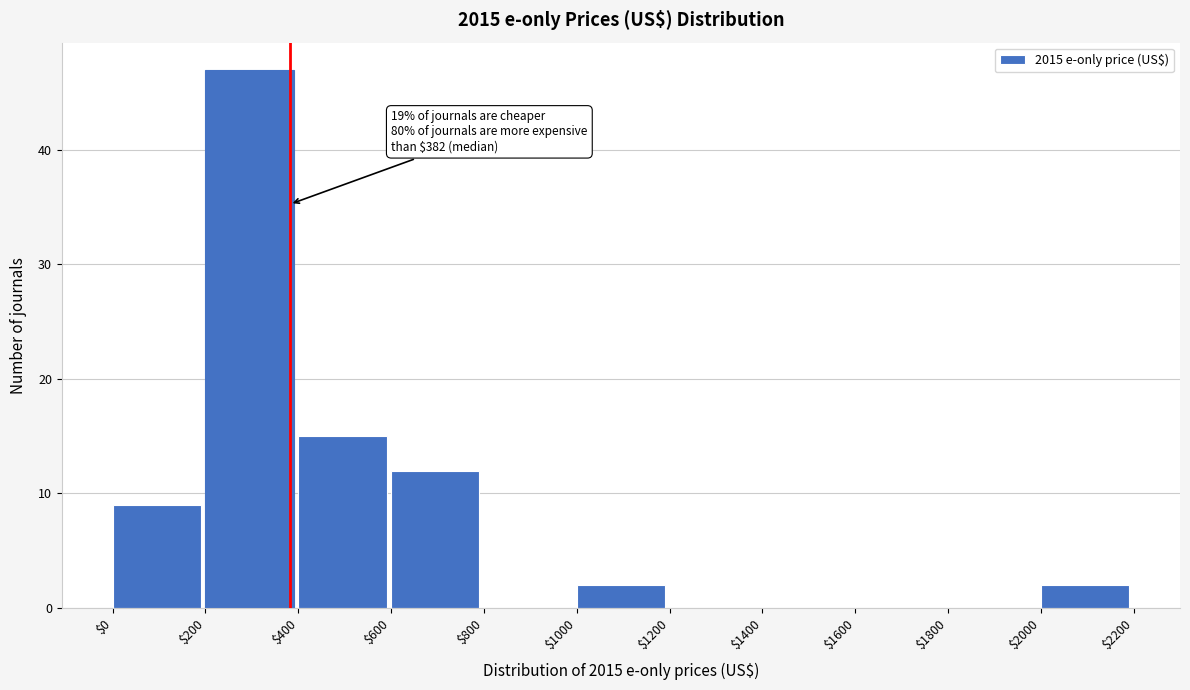

Which range on the x-axis has the tallest bar?

$200 to $400